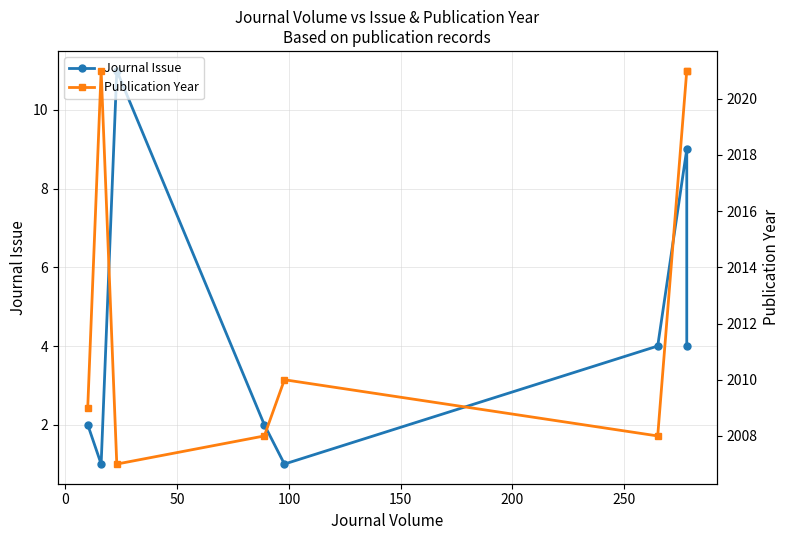

At how many categories does at least one series exceed 1967?

8